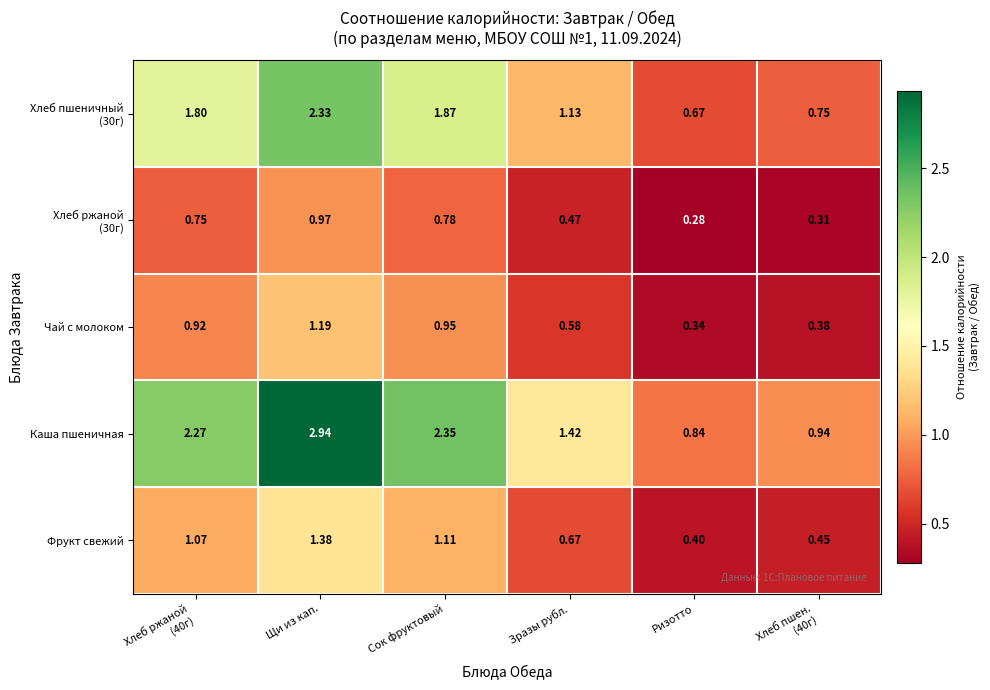

Count the number of data series in this chart.

5